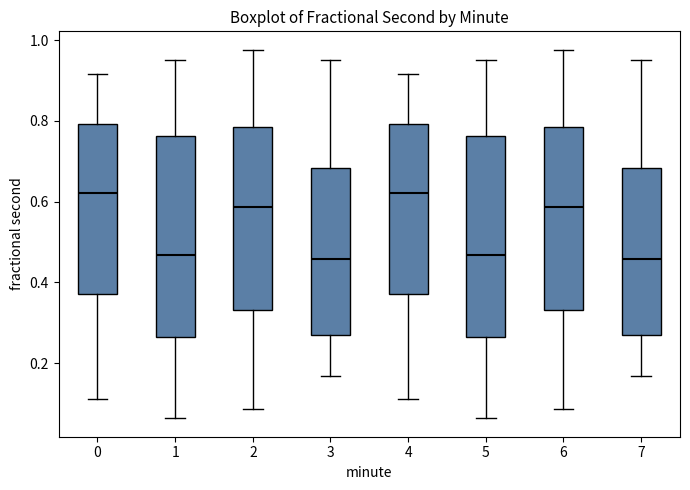

Where does the upper whisker of the box at x = 4 end on the y-axis? The values are not printed on the chart, so give them approximately, as read against the axis.

0.92